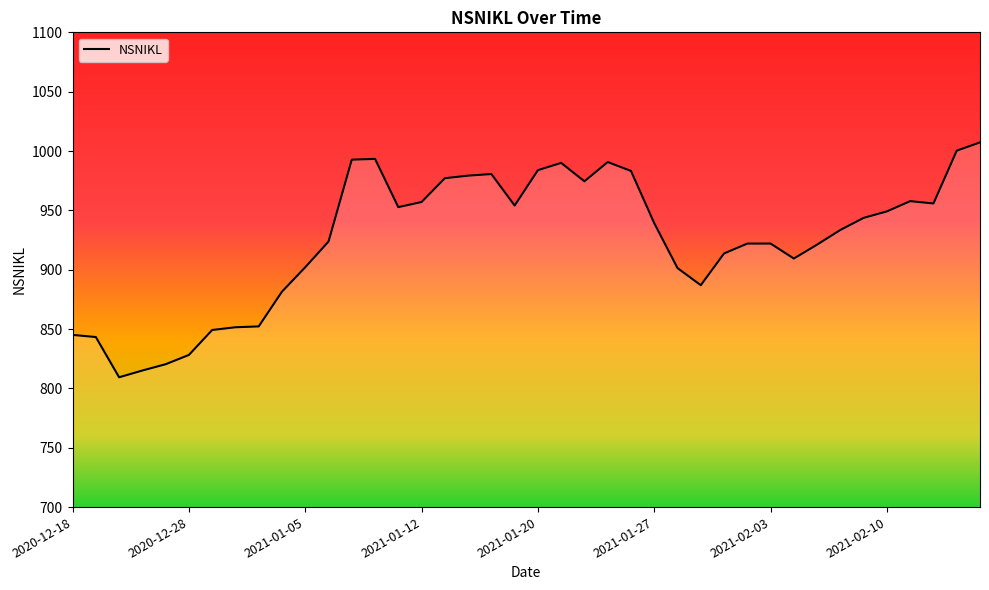

What is the minimum value shown in the chart?

809.4